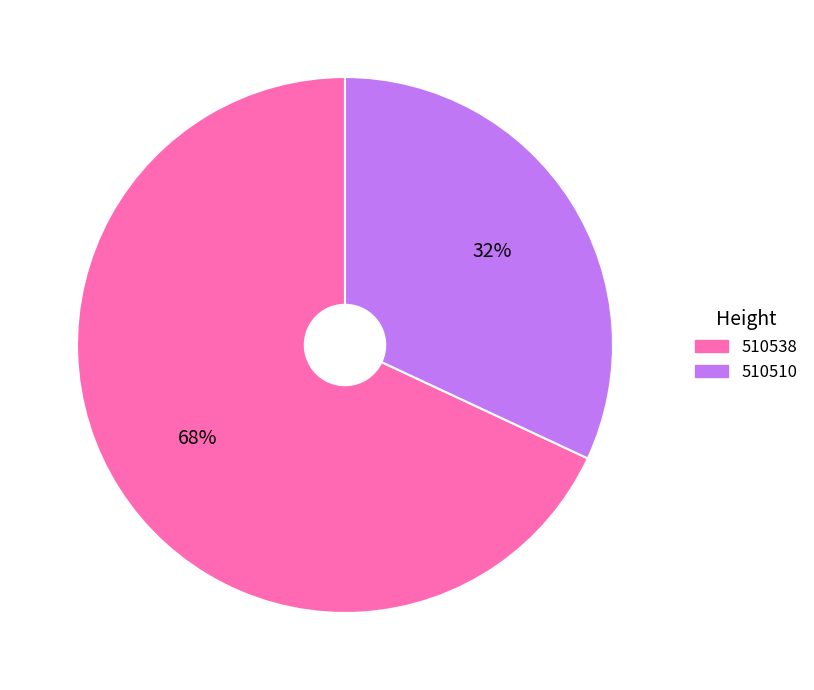

Approximately how many times larger is the value at 510538 compared to 510510?

2.1